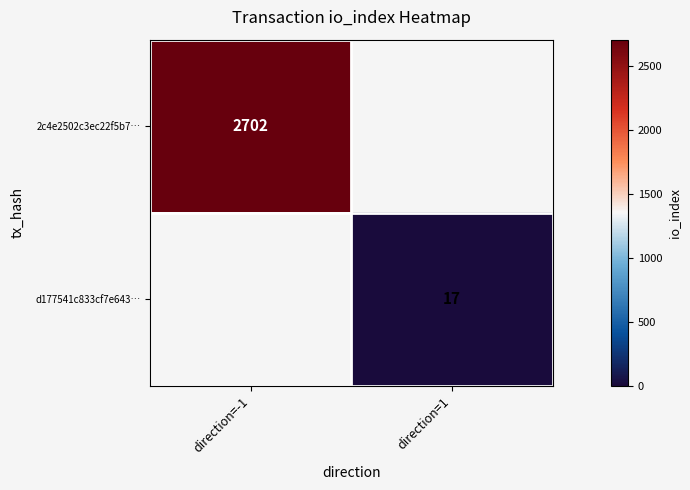

The value of 2c4e2502c3ec22f5b7… at direction=-1 is 1050. True or false?

False